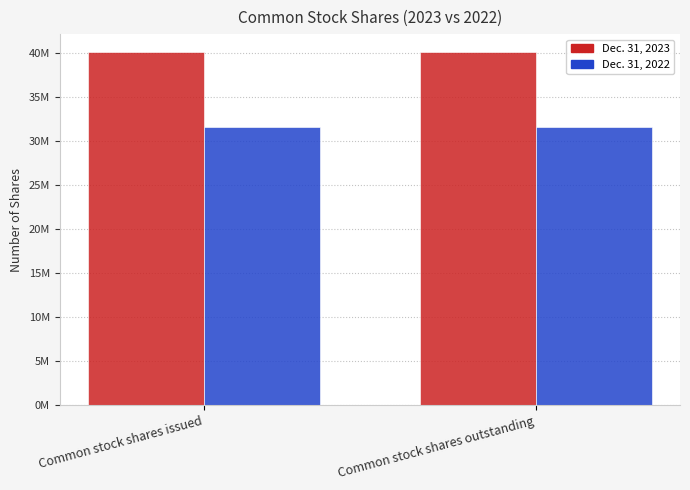

What are all the series names shown in the legend?

Dec. 31, 2023, Dec. 31, 2022